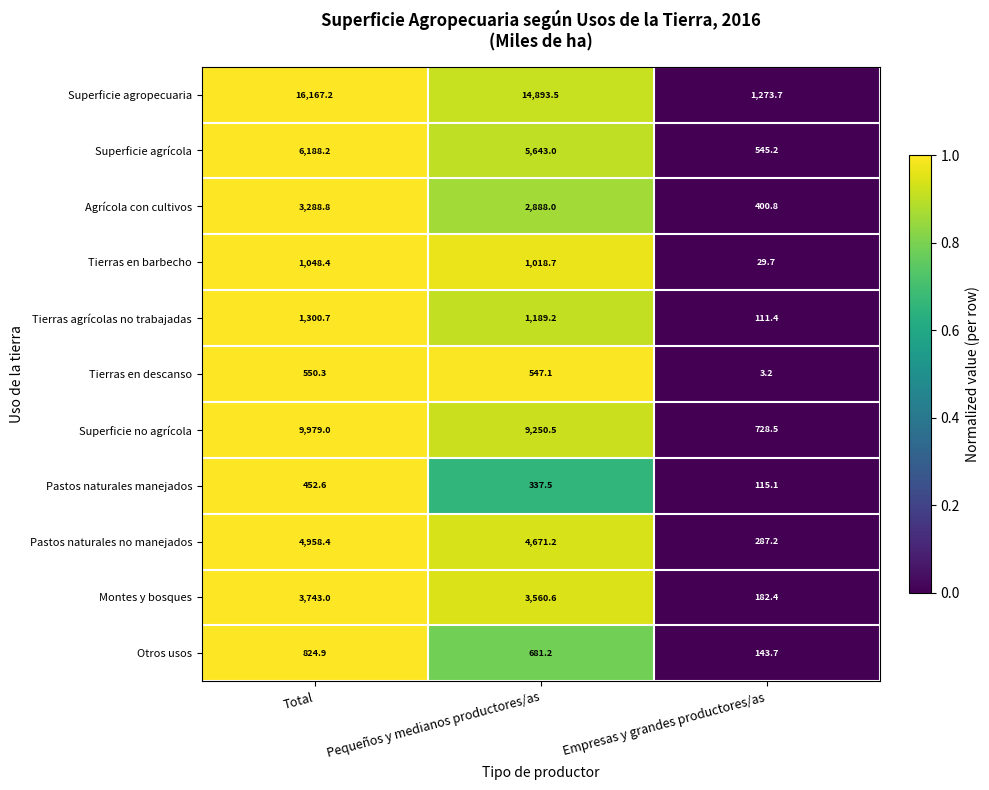

True or false: Otros usos has a value of 824.9 at Total.

True